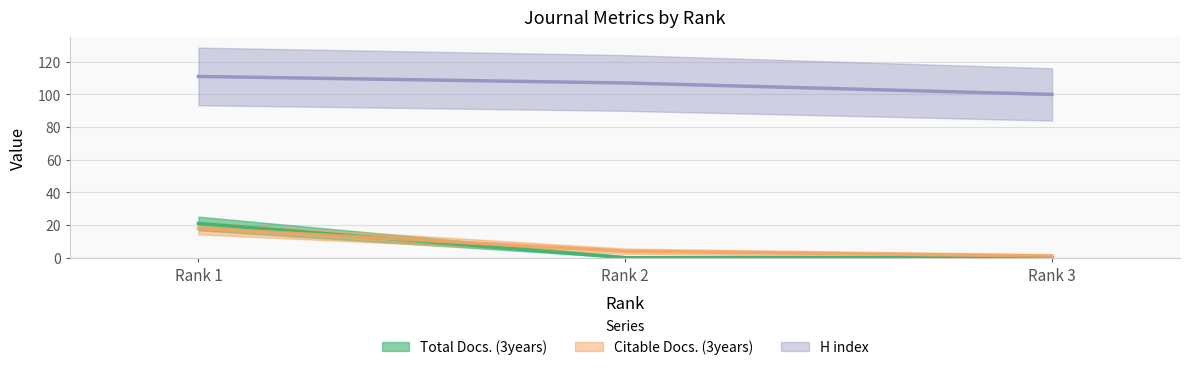

Rank the series by their maximum value, from lowest to highest.

Citable Docs. (3years), Total Docs. (3years), H index